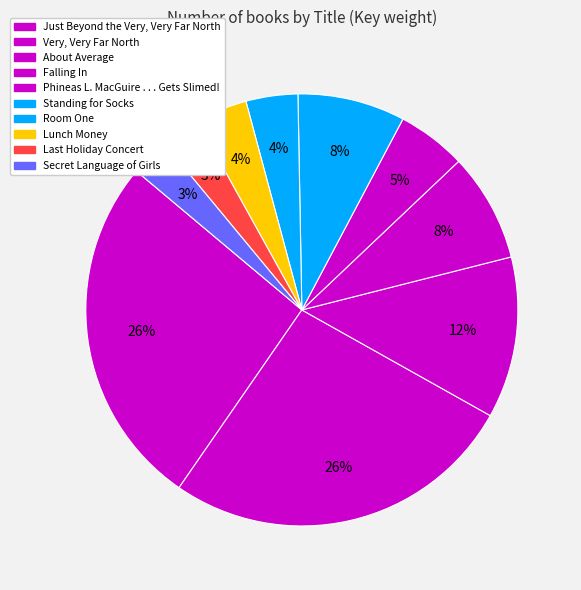

Which slice is the largest?

Just Beyond the Very, Very Far North